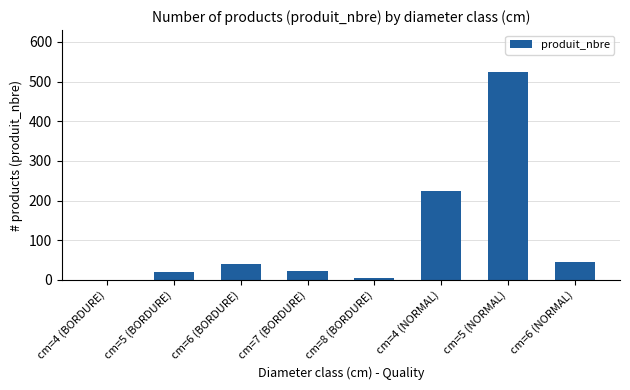

What is the maximum value shown in the chart?

525